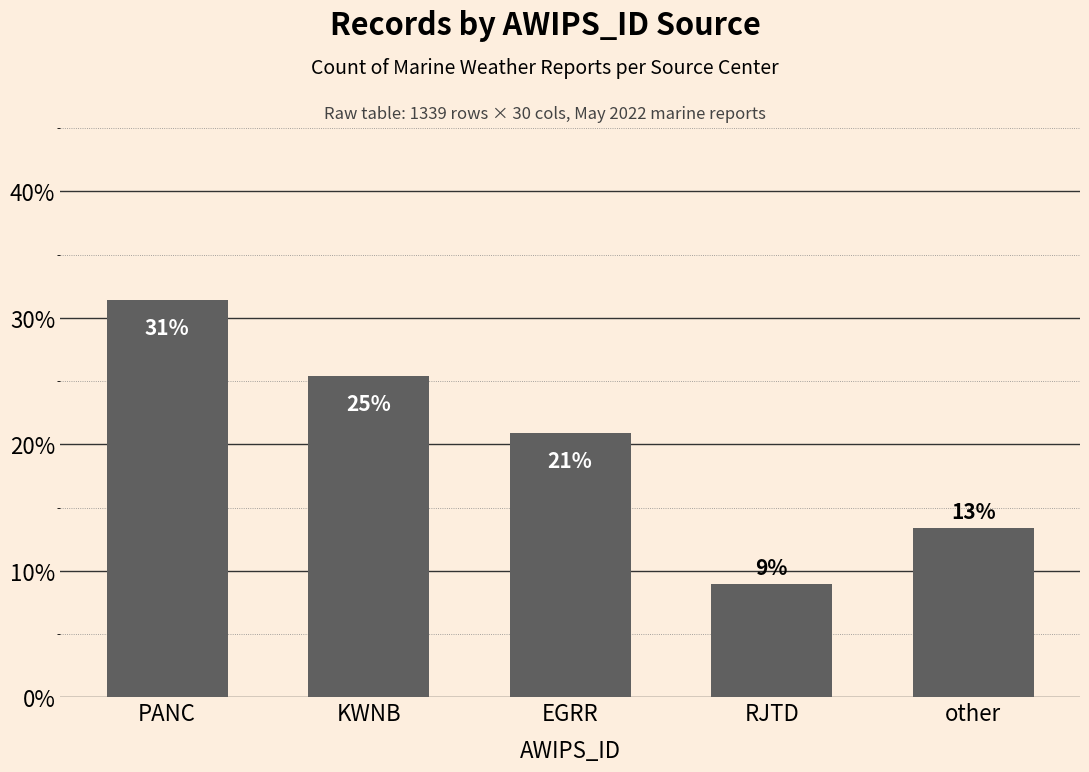

What is the change in value from PANC to EGRR?

-10.5